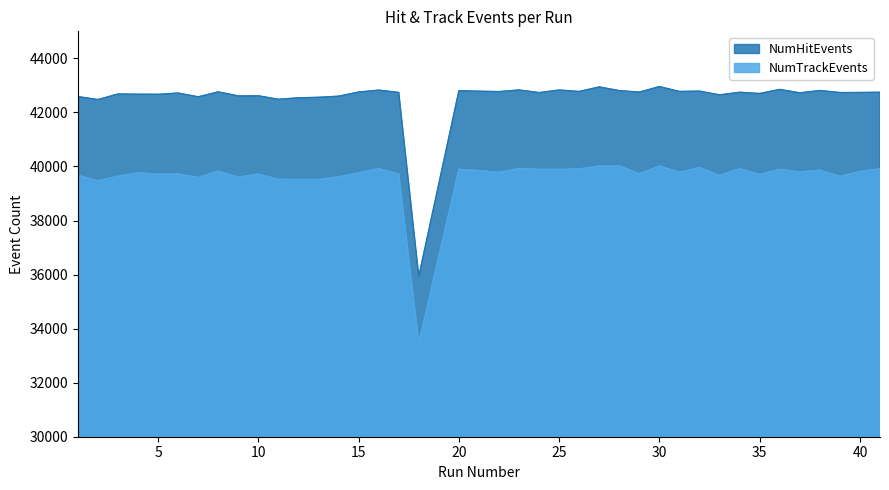

Rank the series by their maximum value, from lowest to highest.

NumTrackEvents, NumHitEvents